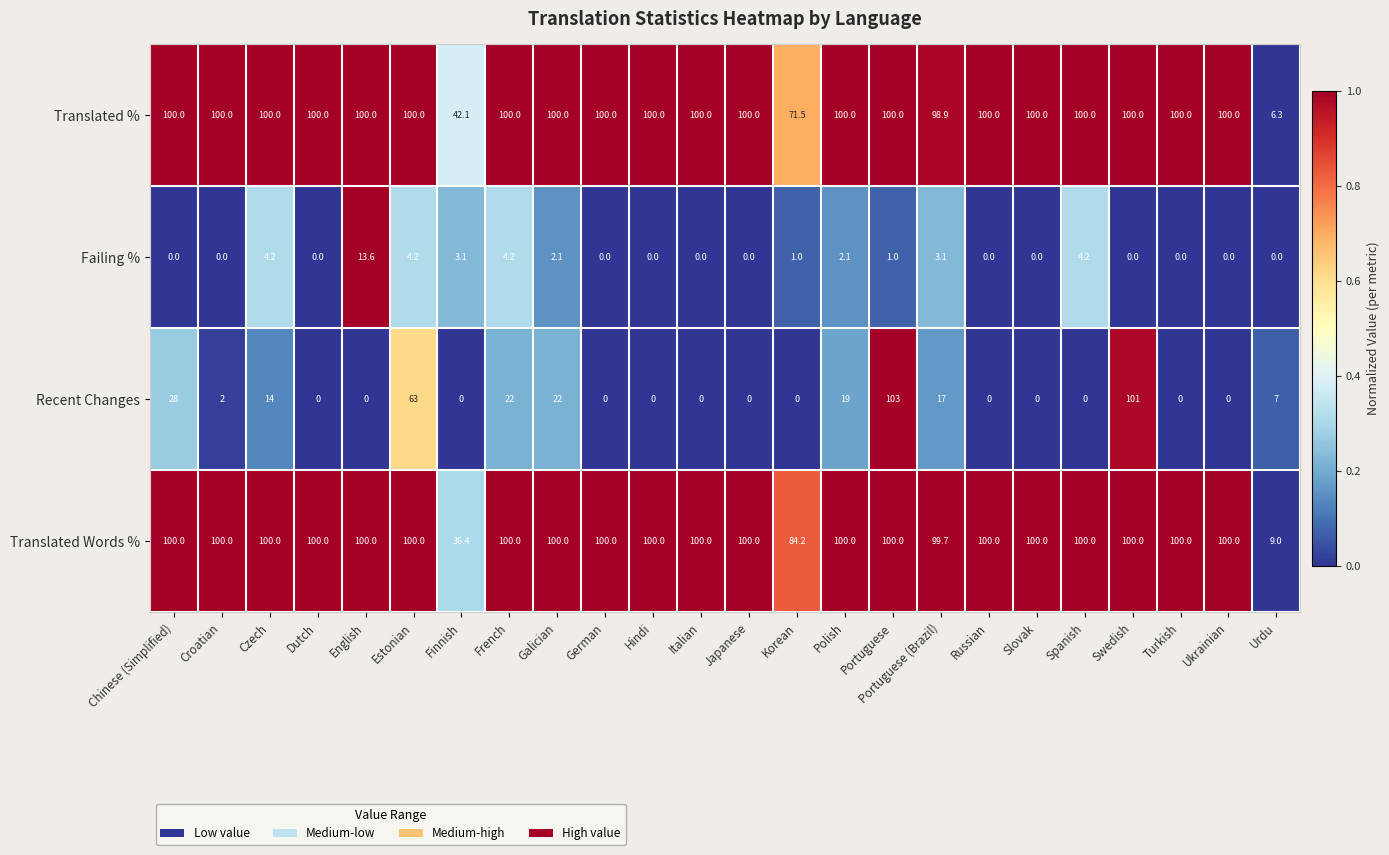

What is the approximate value of Failing % at Finnish?

3.1